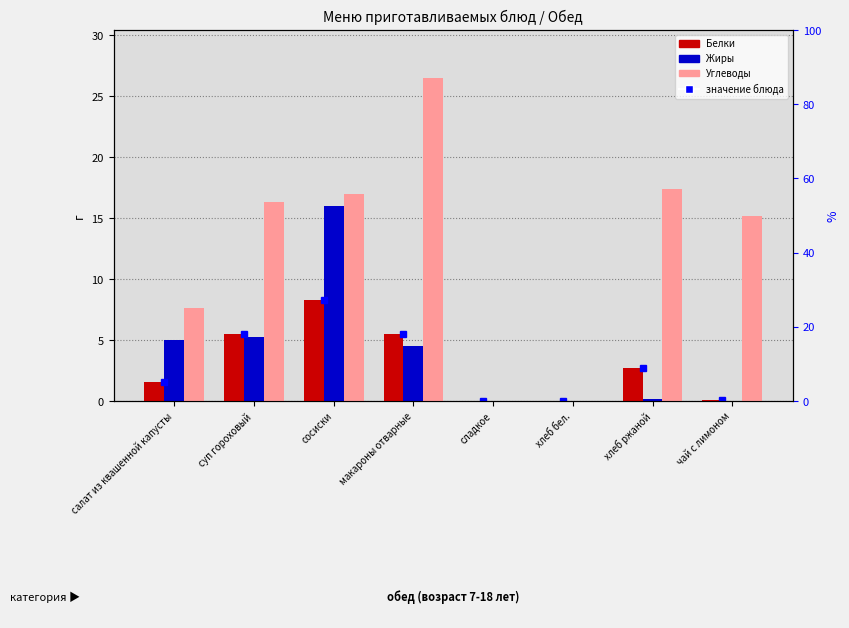

What is the maximum value for Углеводы?

26.4